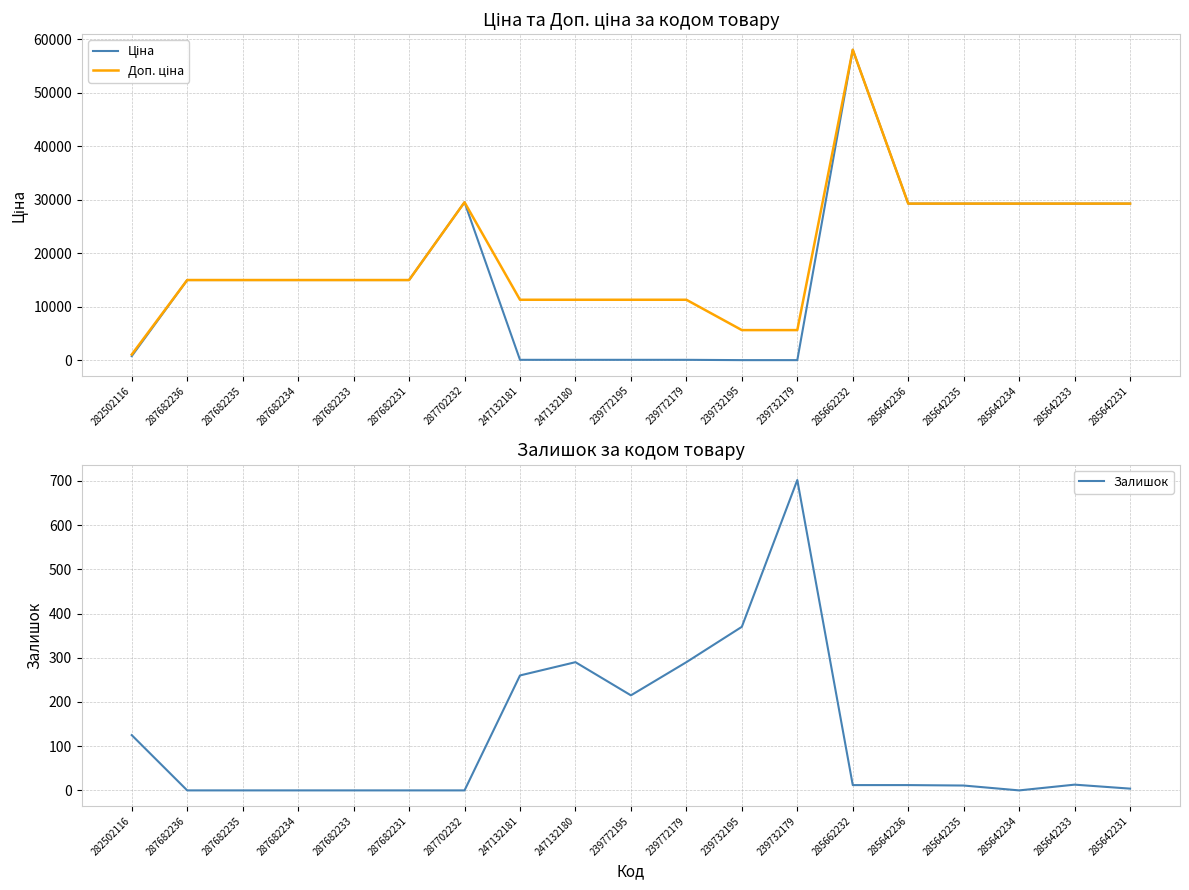

Which series has the widest spread of values?

Ціна